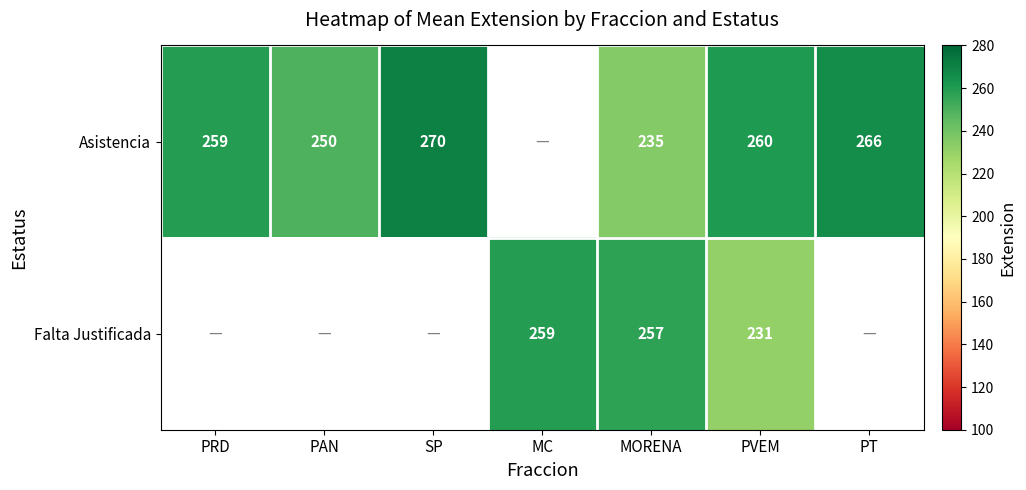

What is the sum of the Asistencia values at PT and PVEM?

526